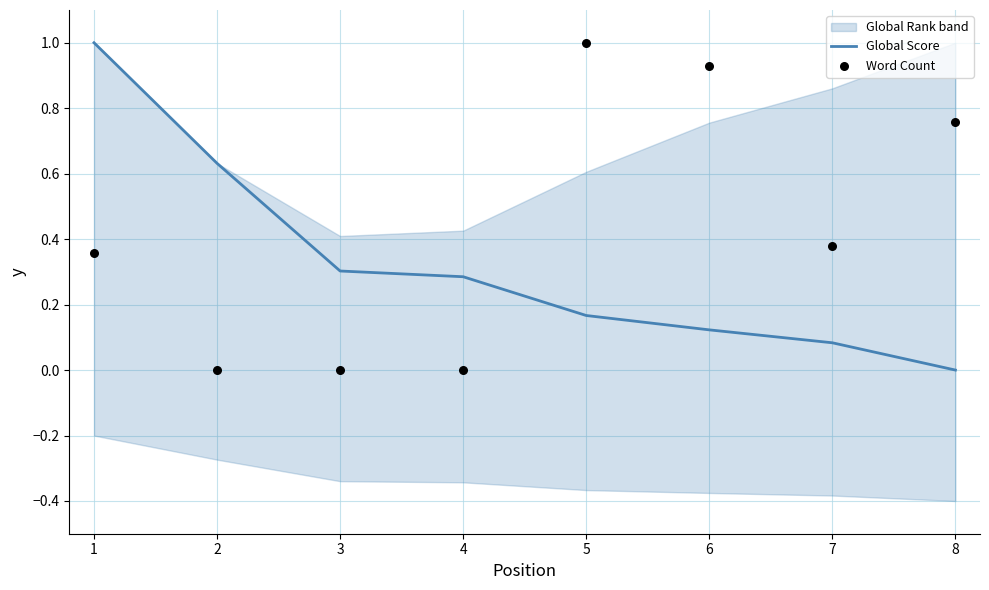

At how many categories does at least one series exceed 0?

8